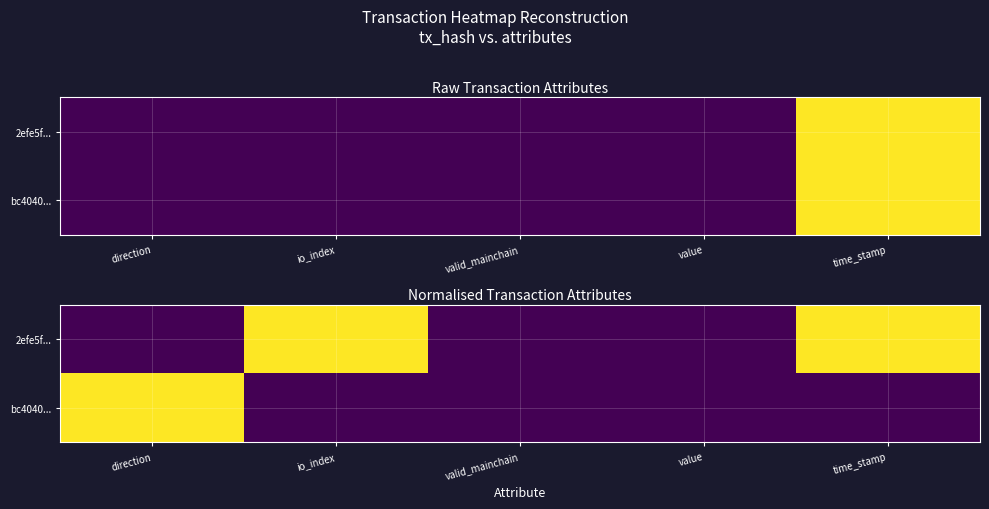

The bc4040... series shows 2 at direction. True or false?

False